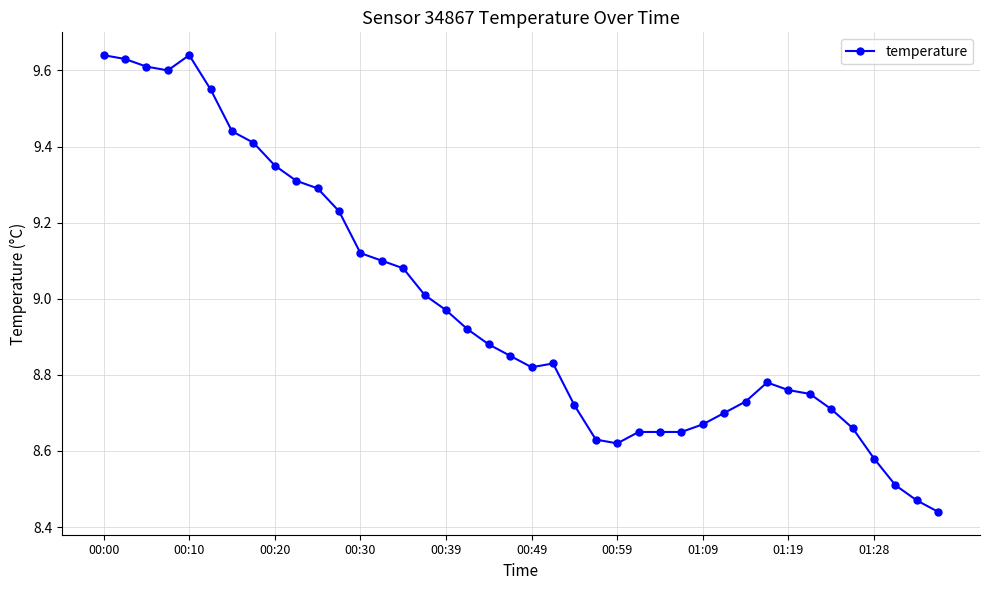

What is the difference between the maximum and minimum values?

1.2